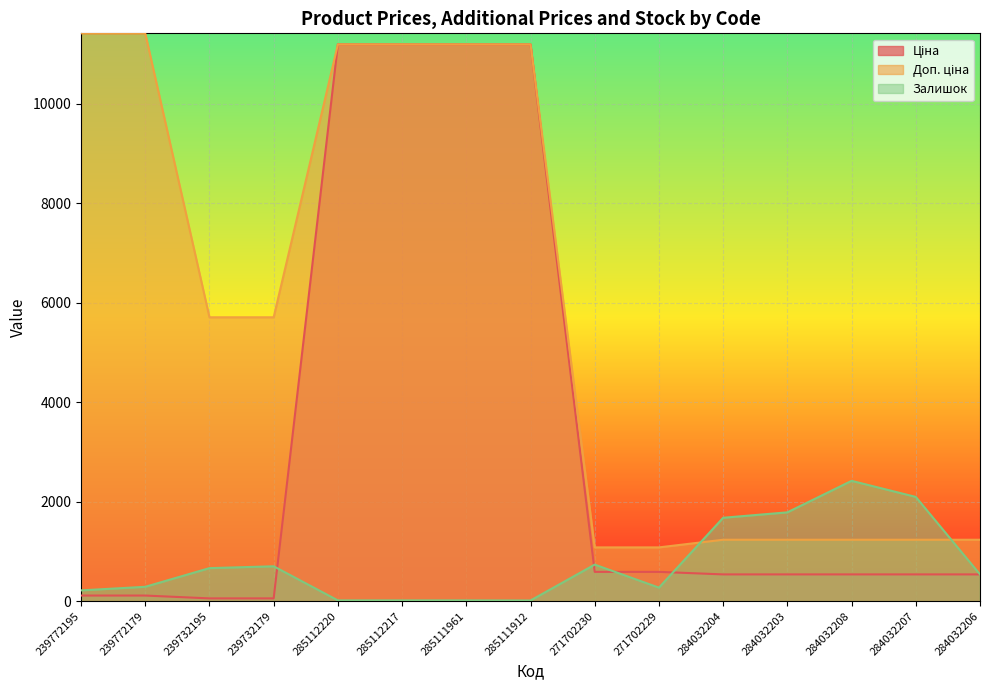

What are all the series names shown in the legend?

Ціна, Доп. ціна, Залишок